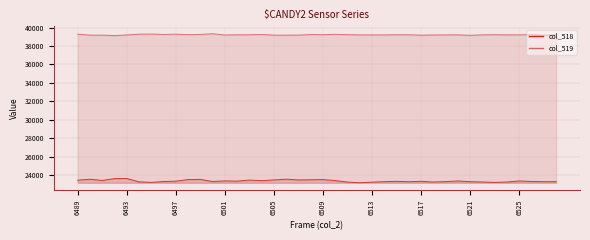

Count the number of categories in the chart.

40